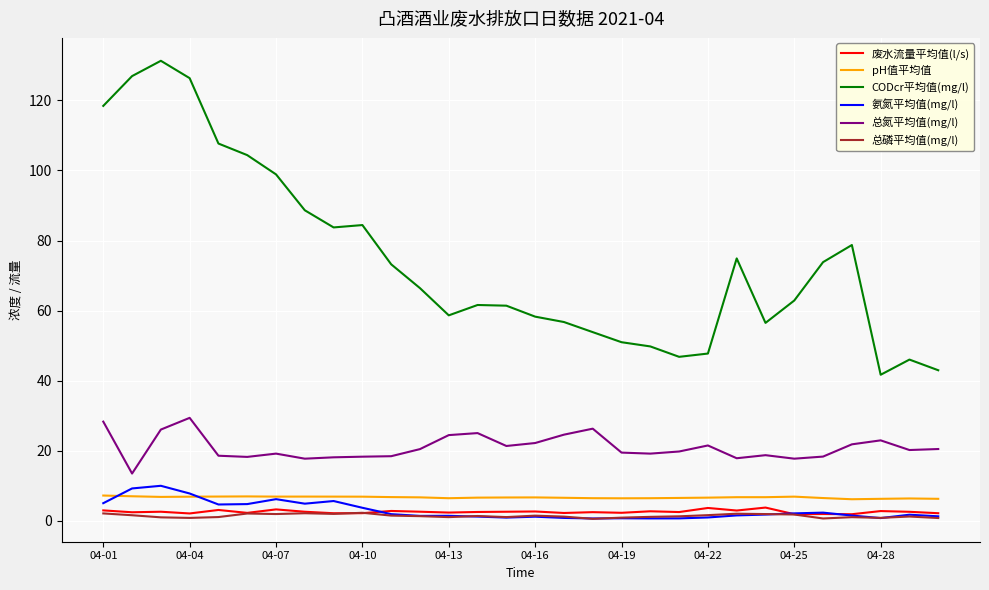

Which series has the largest range (max minus min)?

CODcr平均值(mg/l)